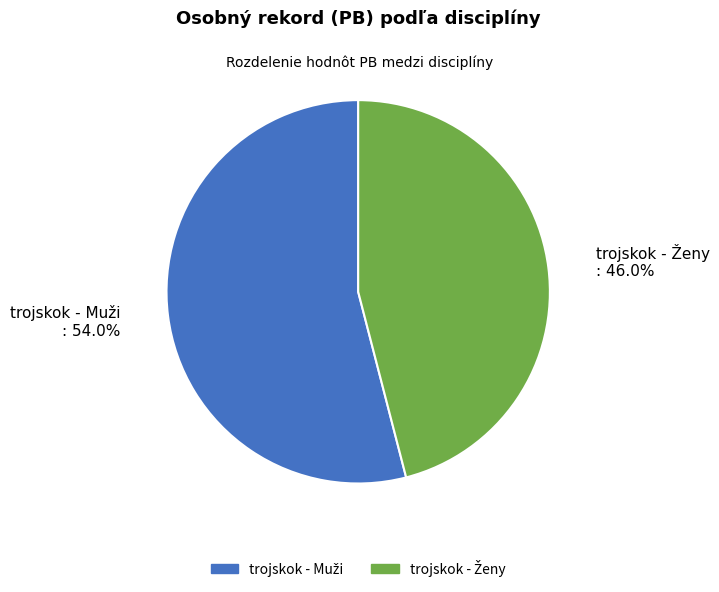

Is there a majority slice in this chart?

Yes